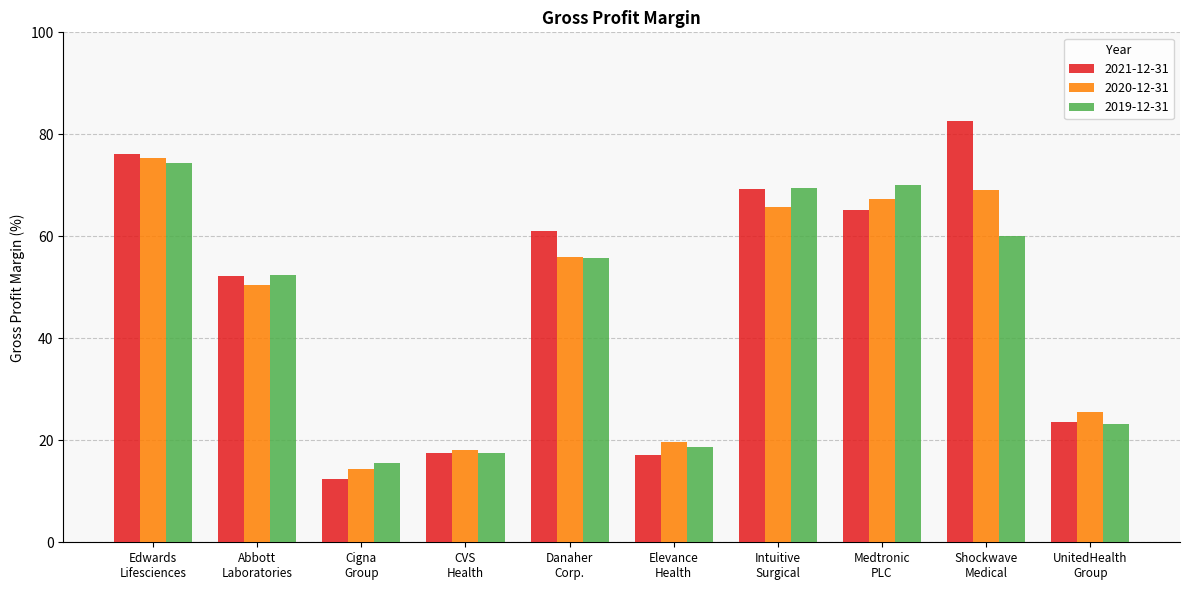

At how many categories does at least one series exceed 45?

6